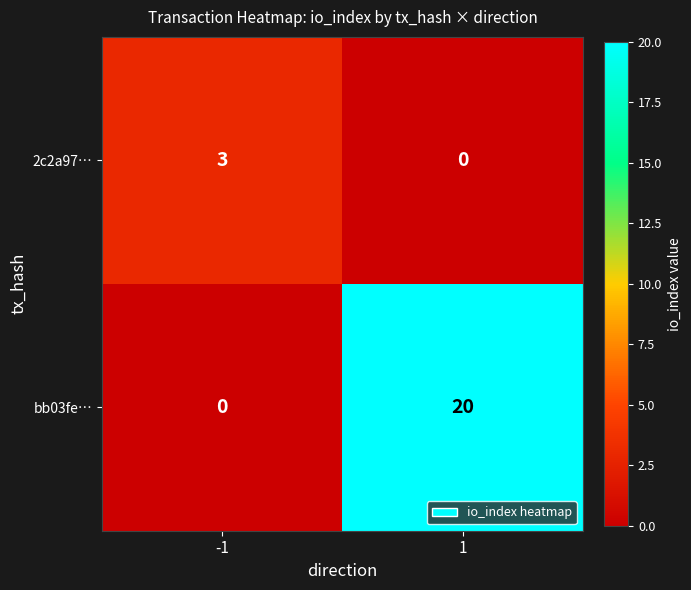

Is it true that bb03fe… equals 8 at 1?

False